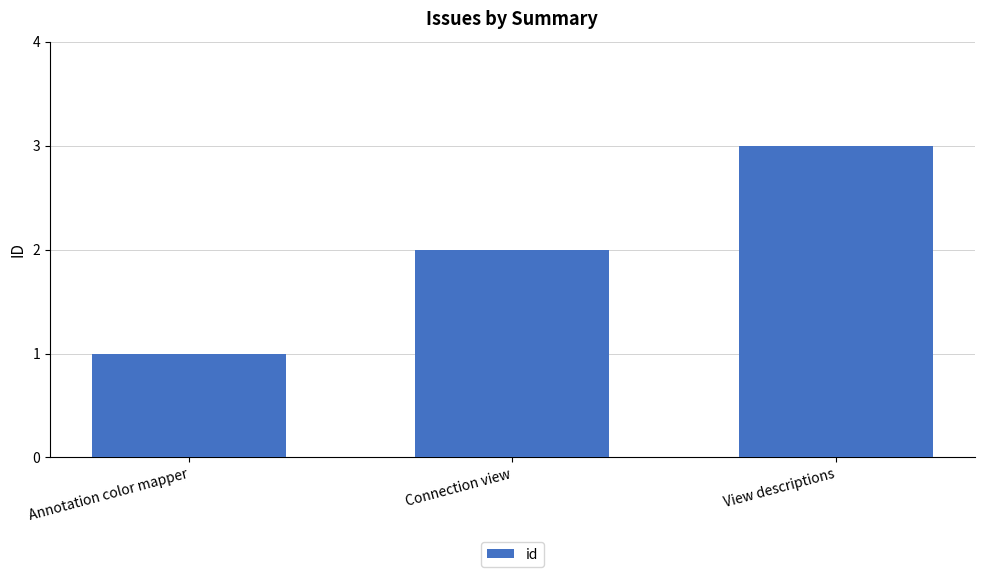

Rank the categories by value from lowest to highest.

Annotation color mapper, Connection view, View descriptions